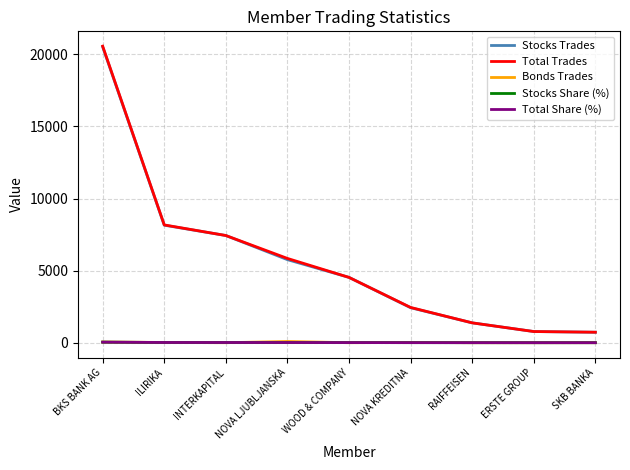

What are all the series names shown in the legend?

Stocks Trades, Total Trades, Bonds Trades, Stocks Share (%), Total Share (%)